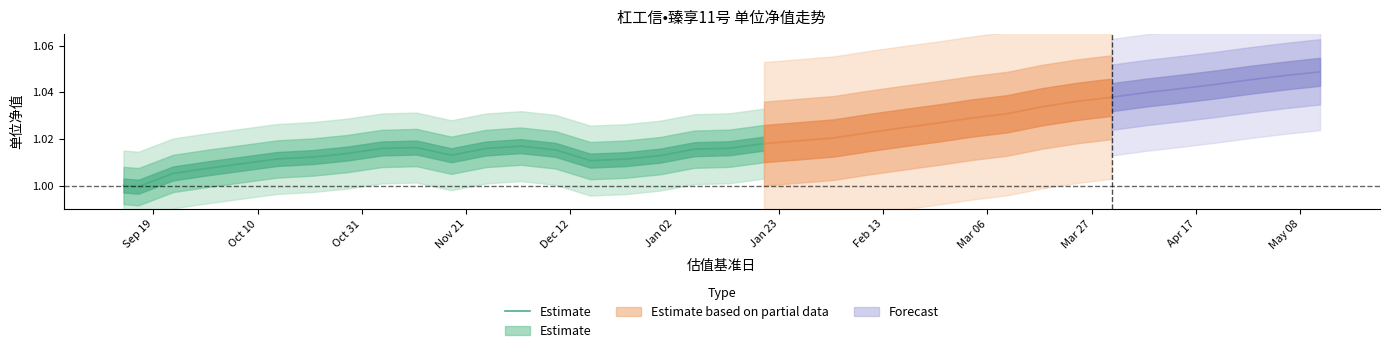

Read the value at Jan 23.

1.0